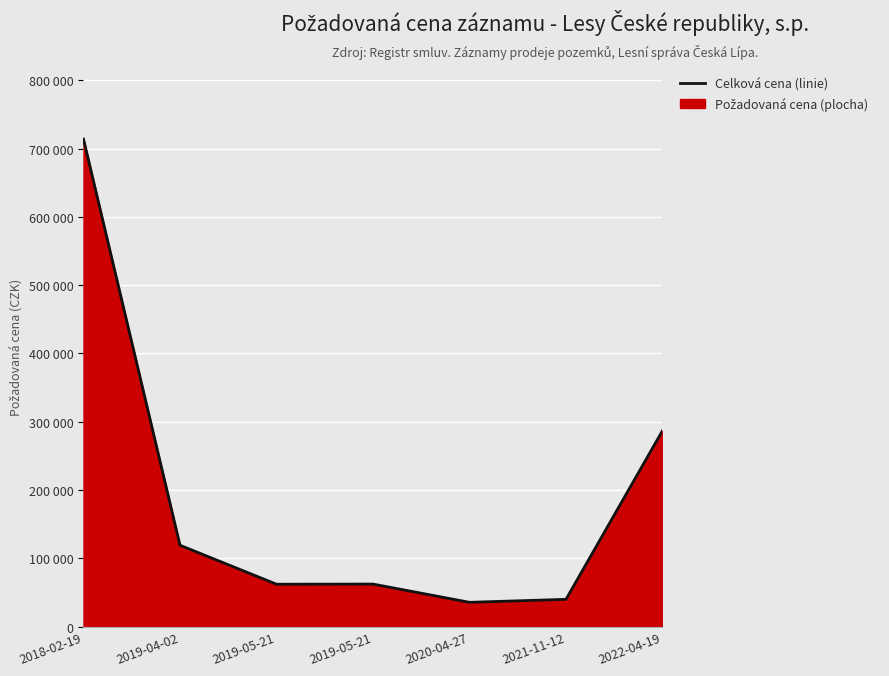

What is the maximum value shown in the chart?

713710